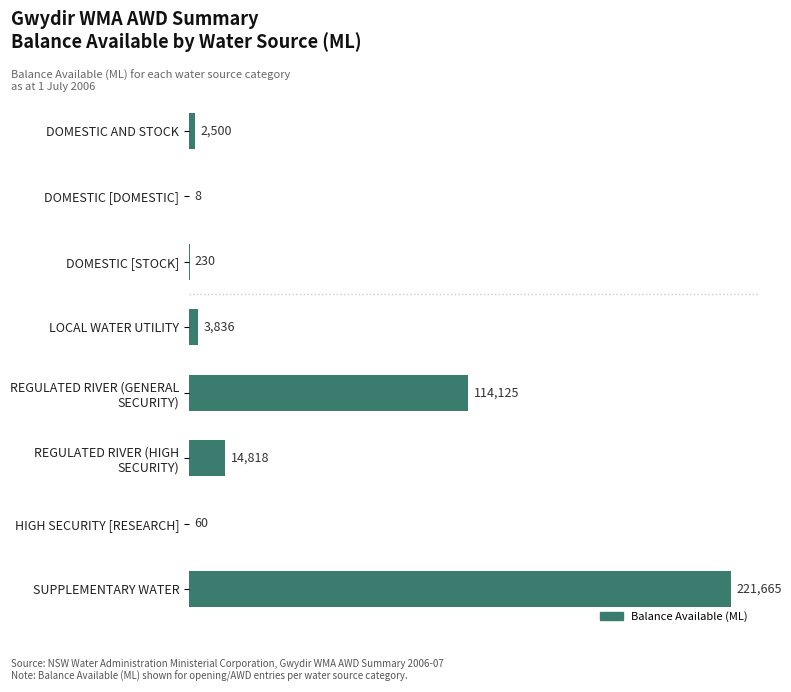

Which has a higher value, LOCAL WATER UTILITY or DOMESTIC [DOMESTIC]?

LOCAL WATER UTILITY